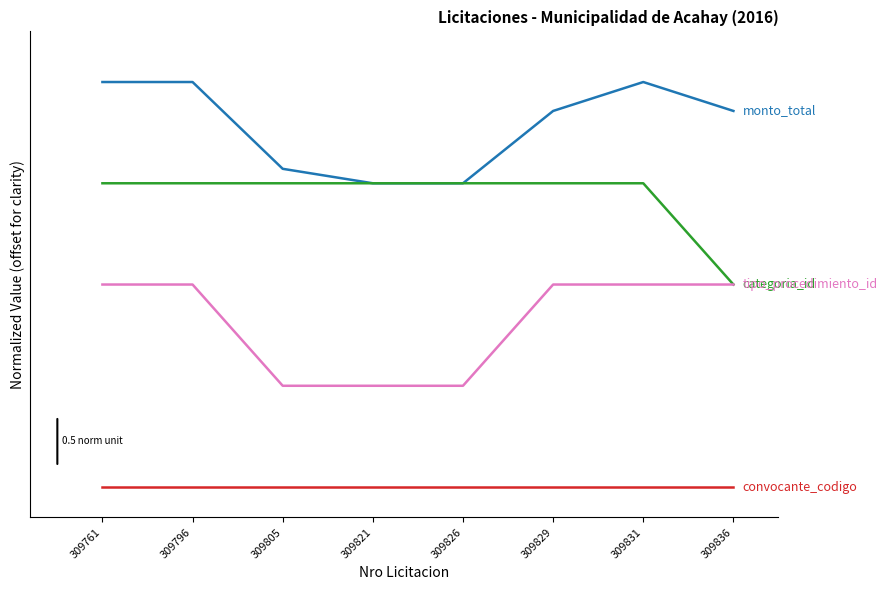

Does the chart have visible grid lines?

No